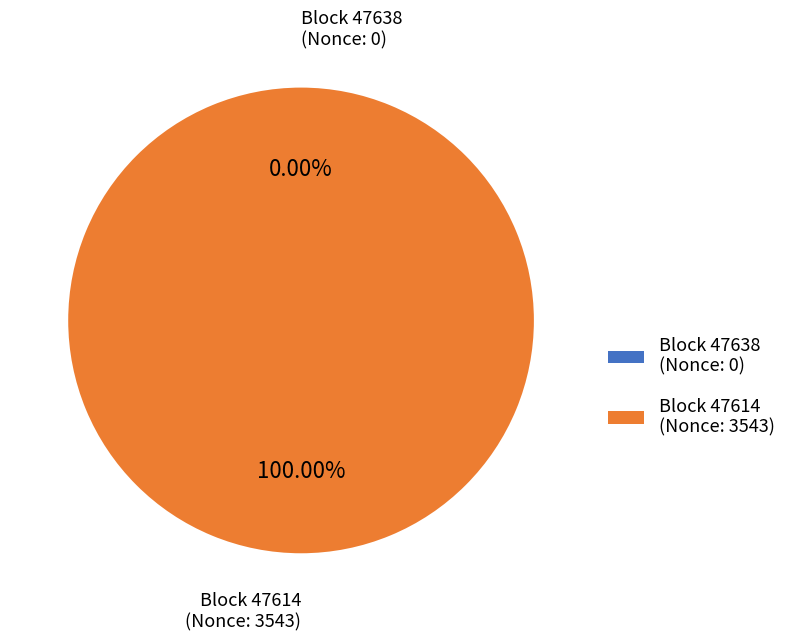

Which category accounts for the majority?

47614